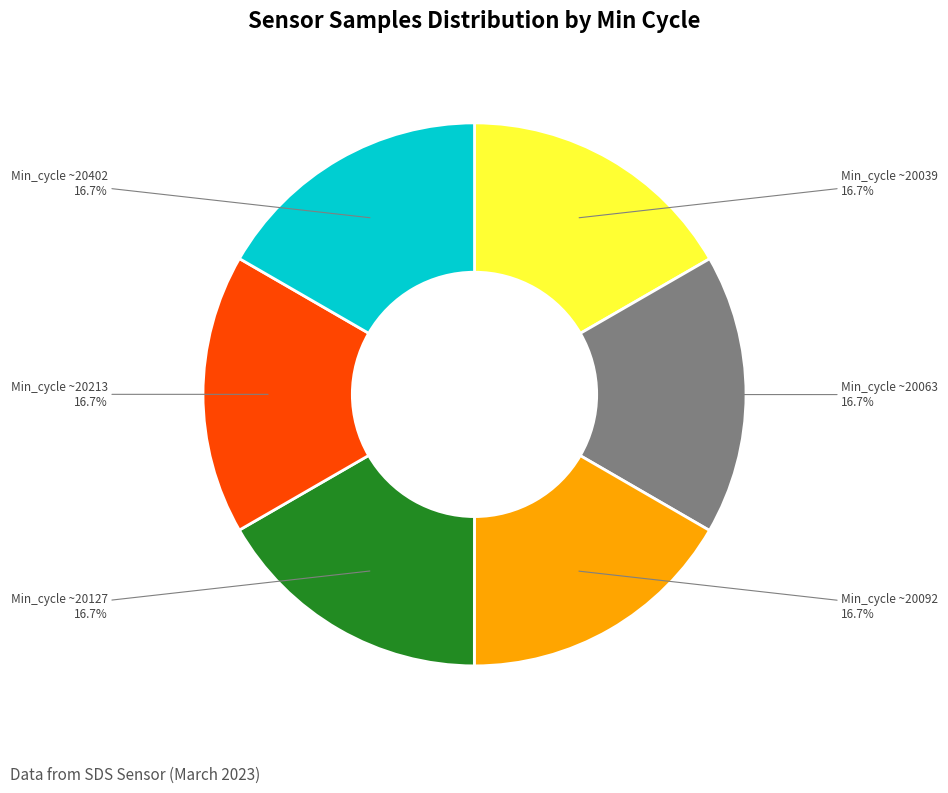

Does any single category account for the majority?

No